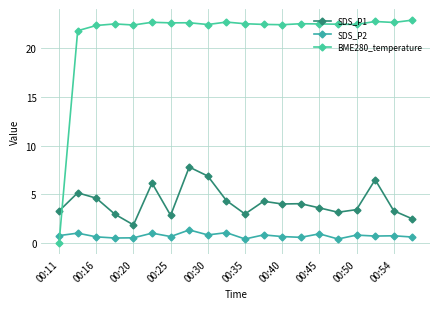

Rank the series by their maximum value, from highest to lowest.

BME280_temperature, SDS_P1, SDS_P2